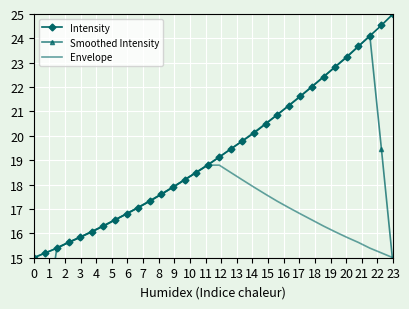

The Envelope series shows 26.5 at 0. True or false?

False